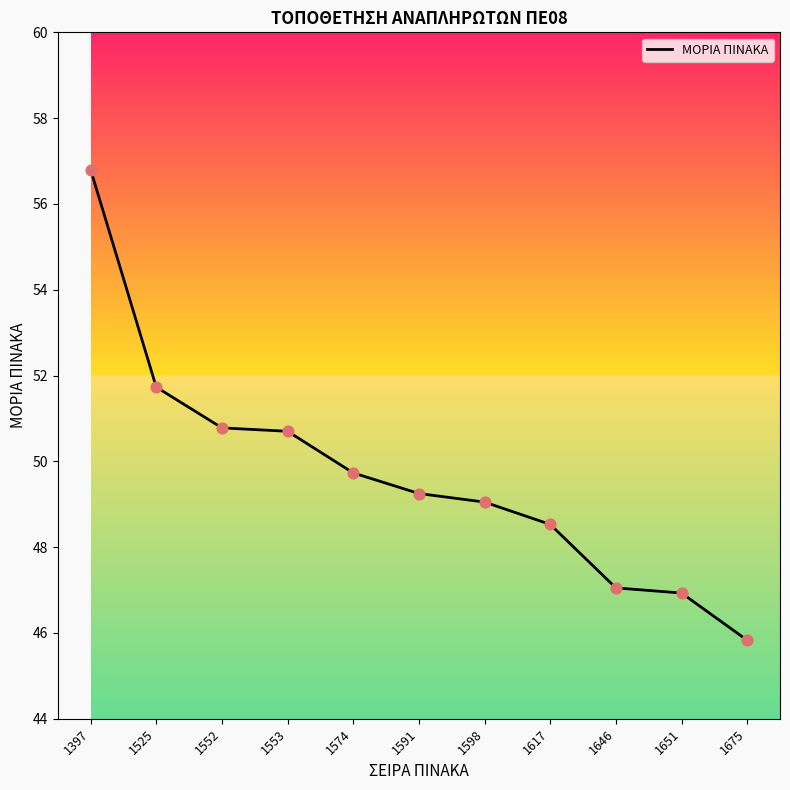

What is the ratio of the value at 1553 to the value at 1617?

1.0